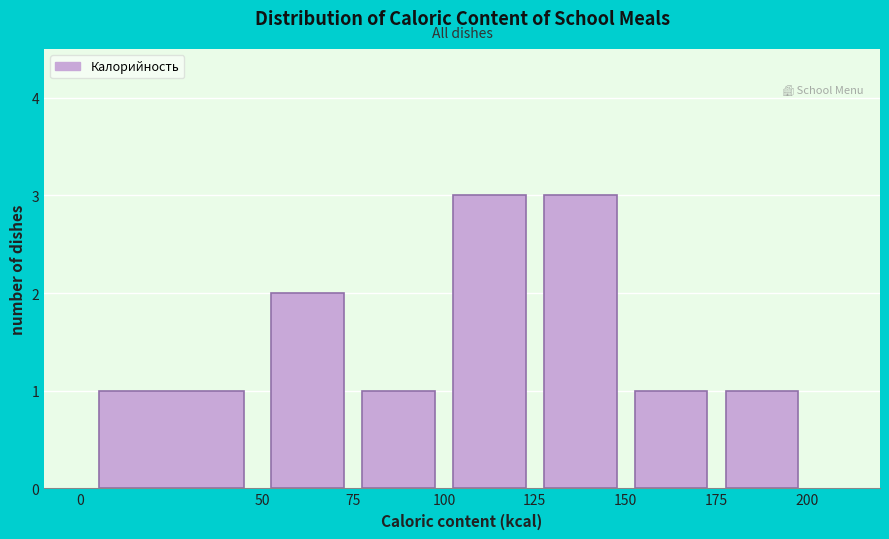

How tall is the bar that spans 100 to 125 on the x-axis? The values are not printed on the chart, so give them approximately, as read against the axis.

3